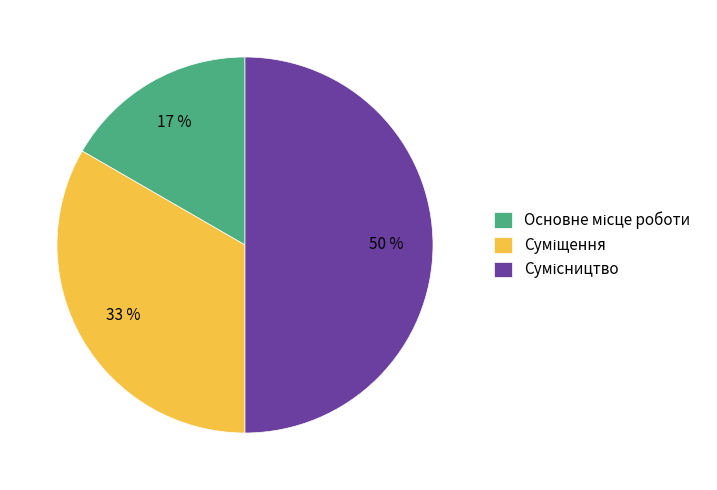

How many segments does this pie chart have?

3